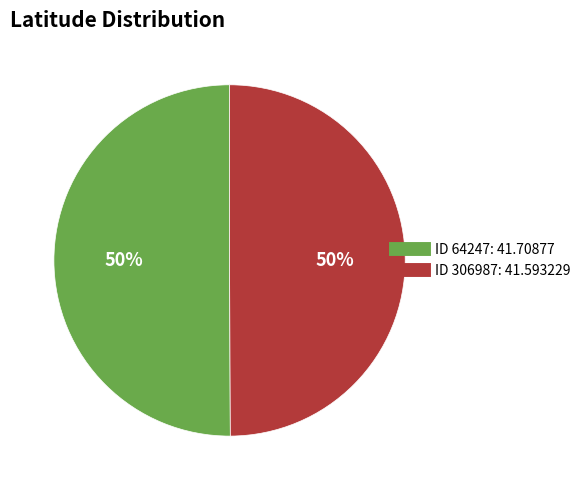

The ID 306987: 41.593229 slice represents 38% of the pie. True or false?

False